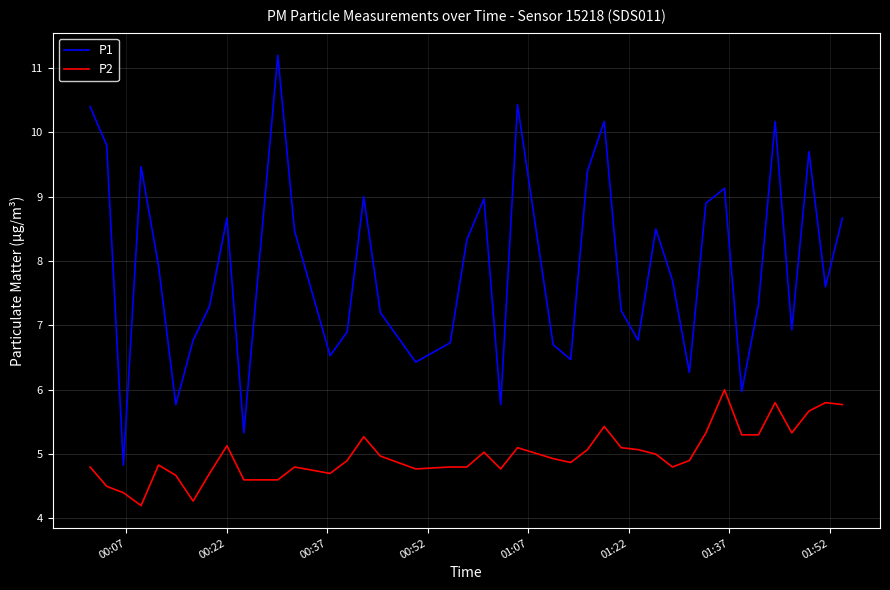

Which series has the widest spread of values?

P1